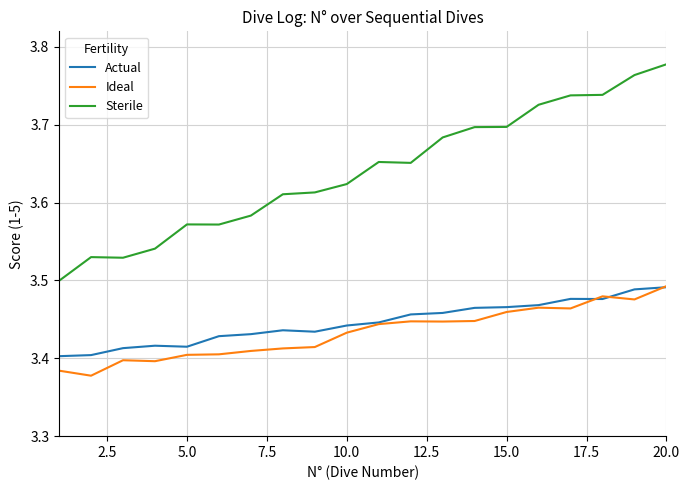

Which series has the largest total across all categories?

Sterile